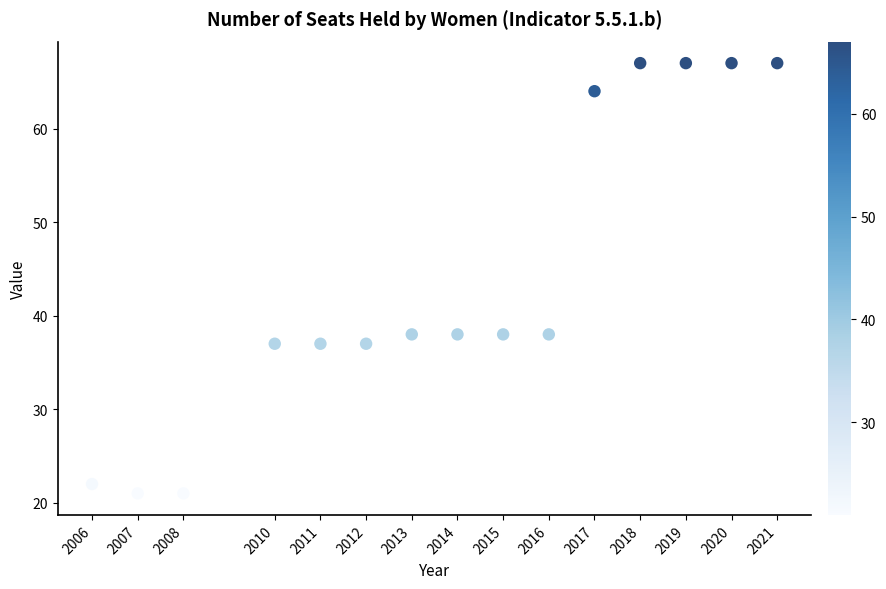

What is the range of Y values (max minus min)?

46